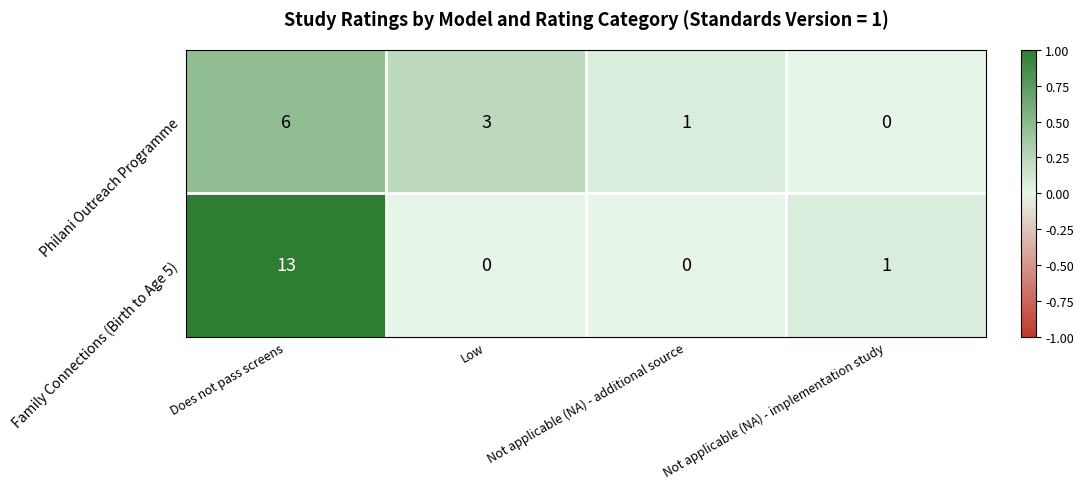

Reading right to left, what are all the values shown in this chart?

Philani Outreach Programme: Not applicable (NA) - implementation study=0	Not applicable (NA) - additional source=1	Low=3	Does not pass screens=6
Family Connections (Birth to Age 5): Not applicable (NA) - implementation study=1	Not applicable (NA) - additional source=0	Low=0	Does not pass screens=13